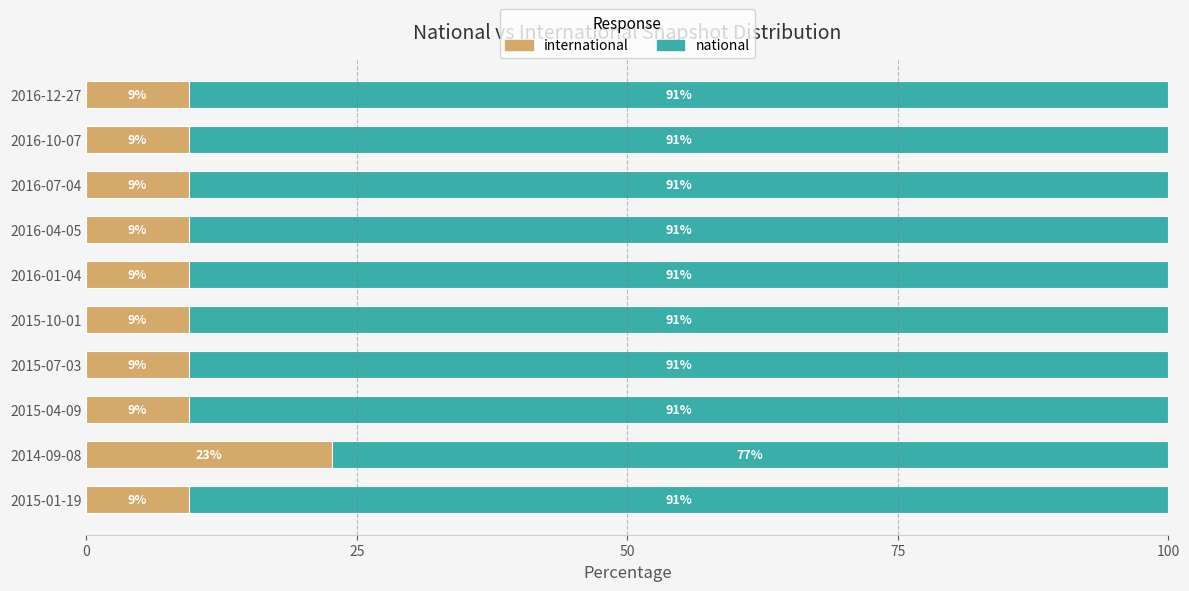

What is the total value across all series at 2015-04-09?

100.0